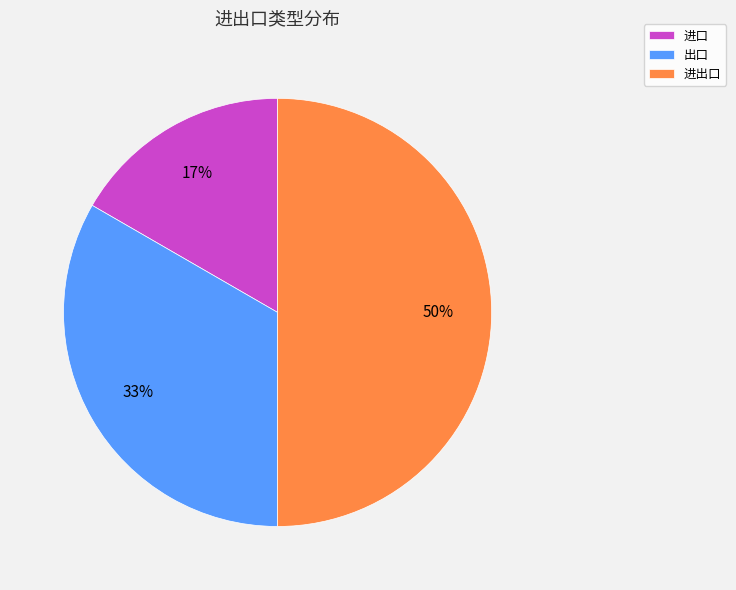

Rank the categories by value from highest to lowest.

进出口, 出口, 进口